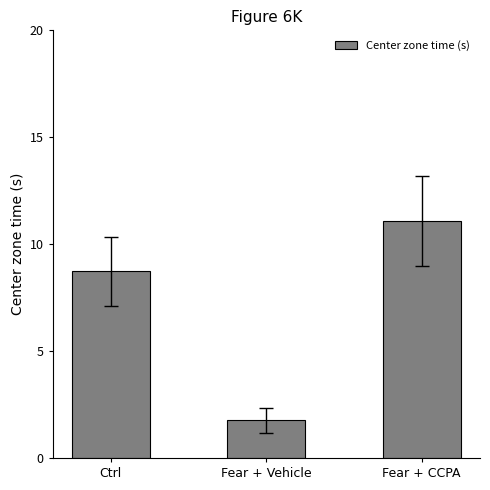

What position from the right is Fear + Vehicle?

2